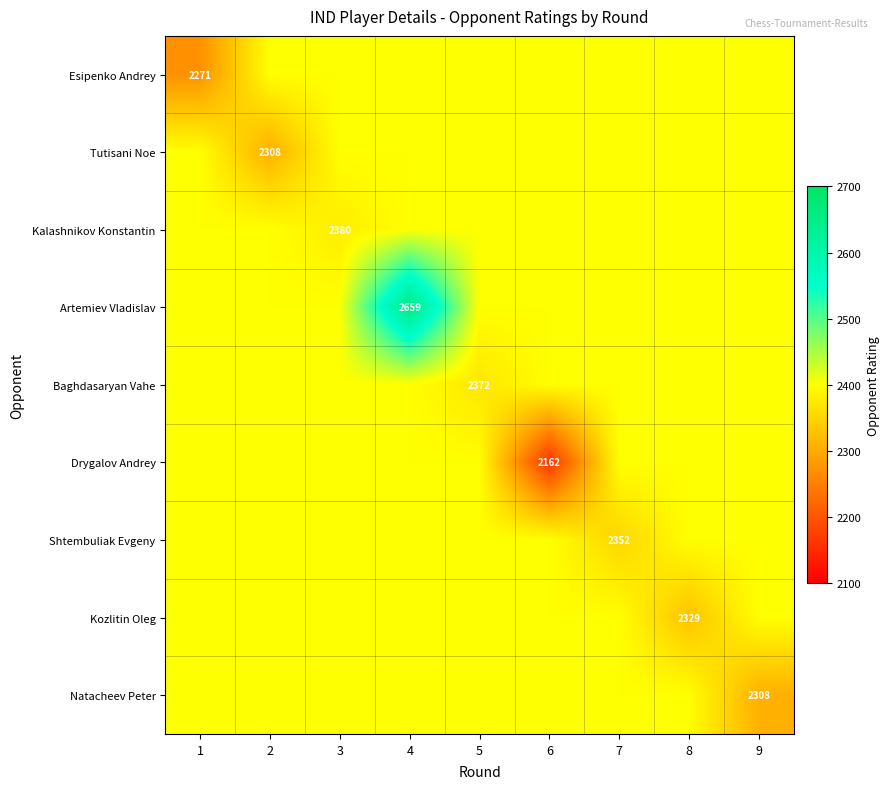

What is the difference between the highest and lowest values at 3?

20